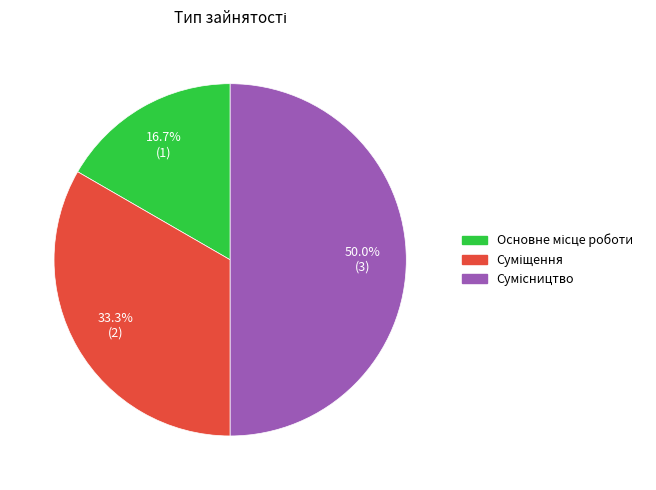

To the nearest percent, what is the difference between the Сумісництво and Суміщення slice percentages?

17%